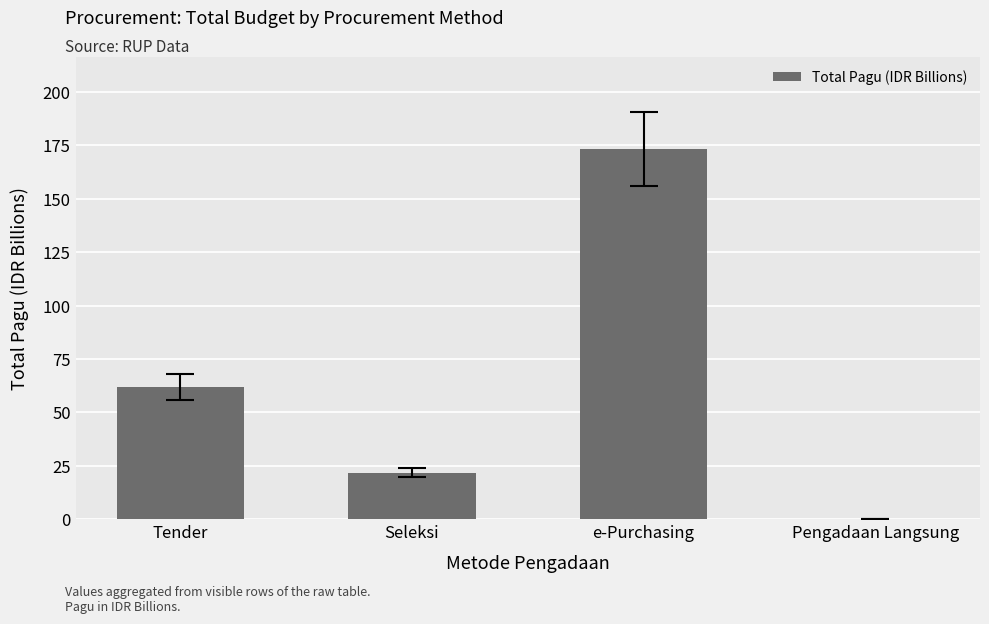

Are the bars horizontal?

No